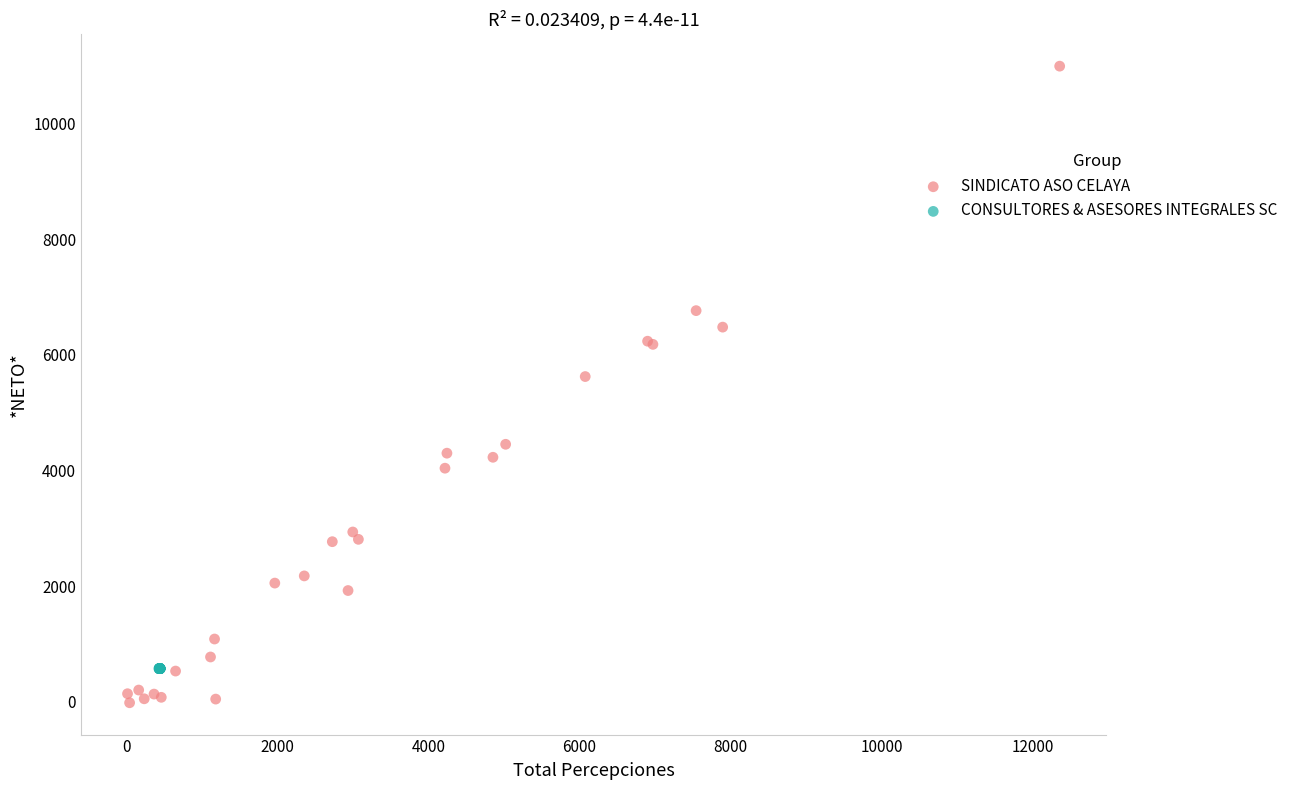

Which series reaches the maximum Y coordinate?

SINDICATO ASO CELAYA